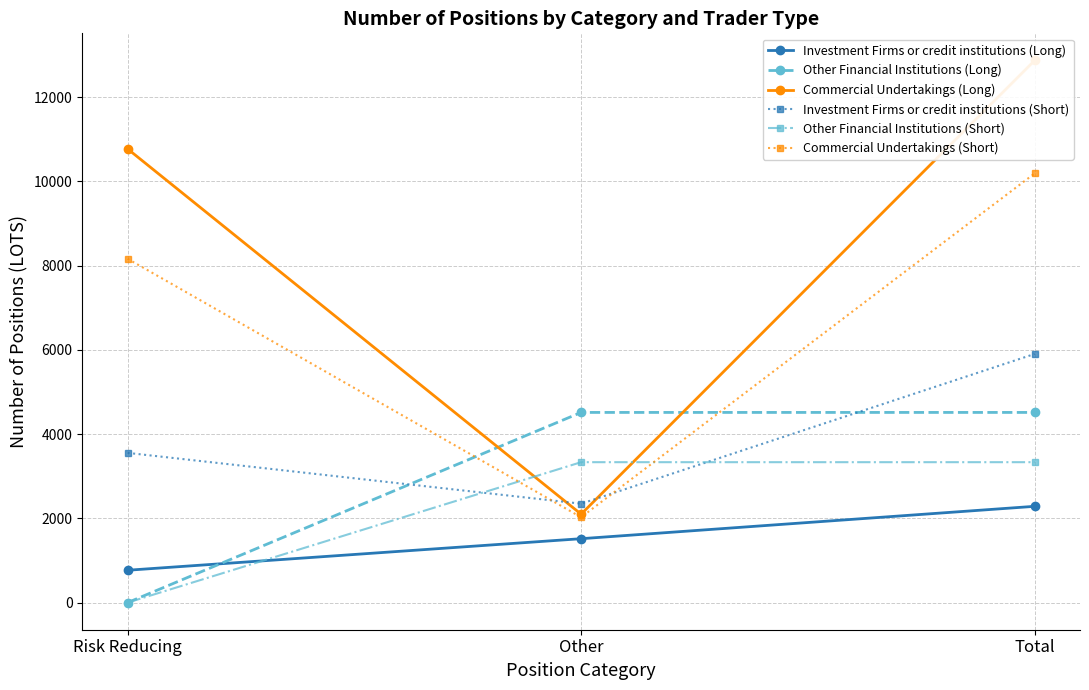

At which category is the sum across all series the highest?

Total